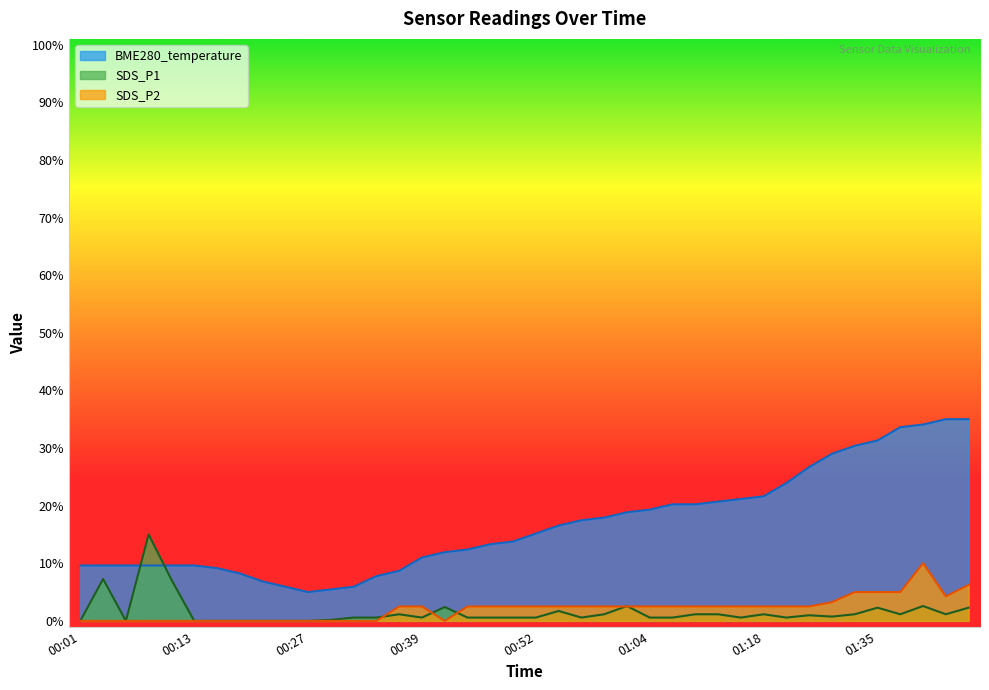

What are all the series names shown in the legend?

BME280_temperature, SDS_P1, SDS_P2